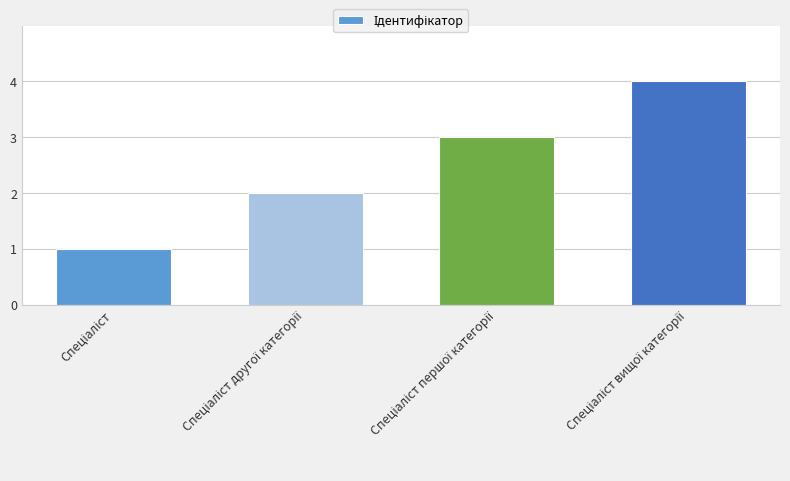

What is the sum of all values?

10